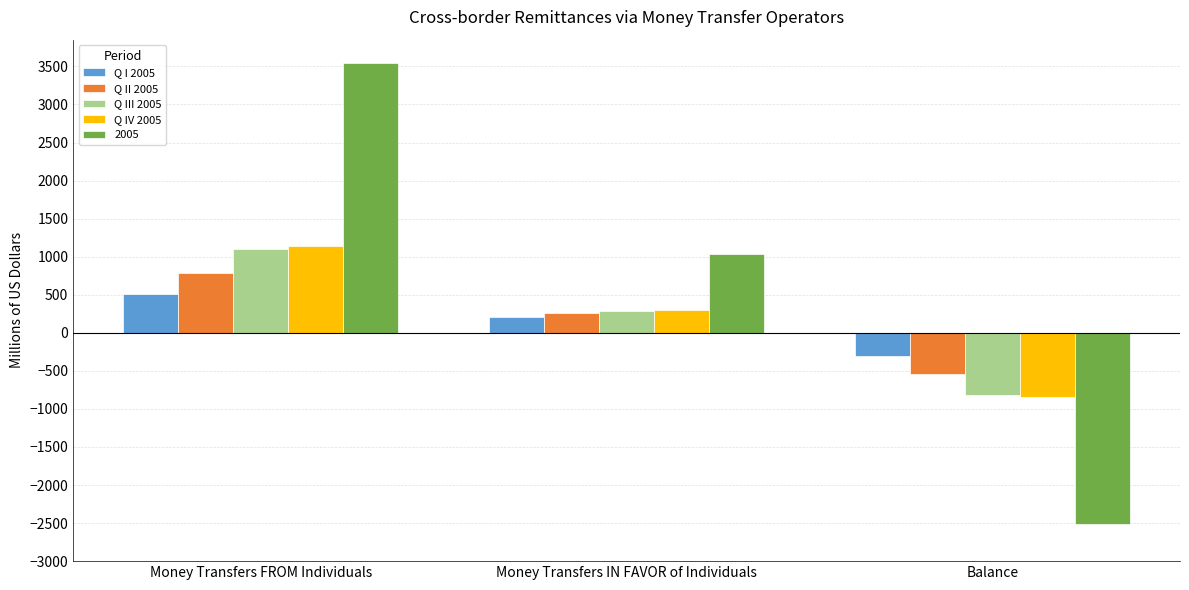

What is the difference between the Q IV 2005 values at Money Transfers FROM Individuals and Balance?

1992